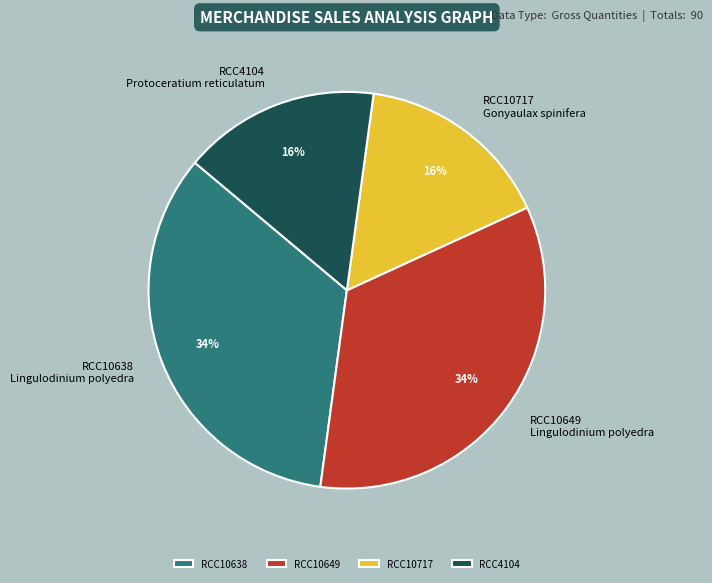

Does RCC10638 account for over 50% of the chart?

No